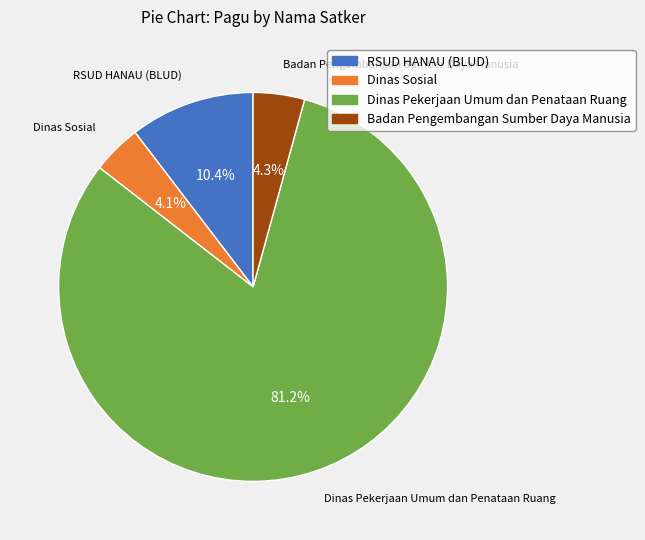

Does any single category account for the majority?

Yes